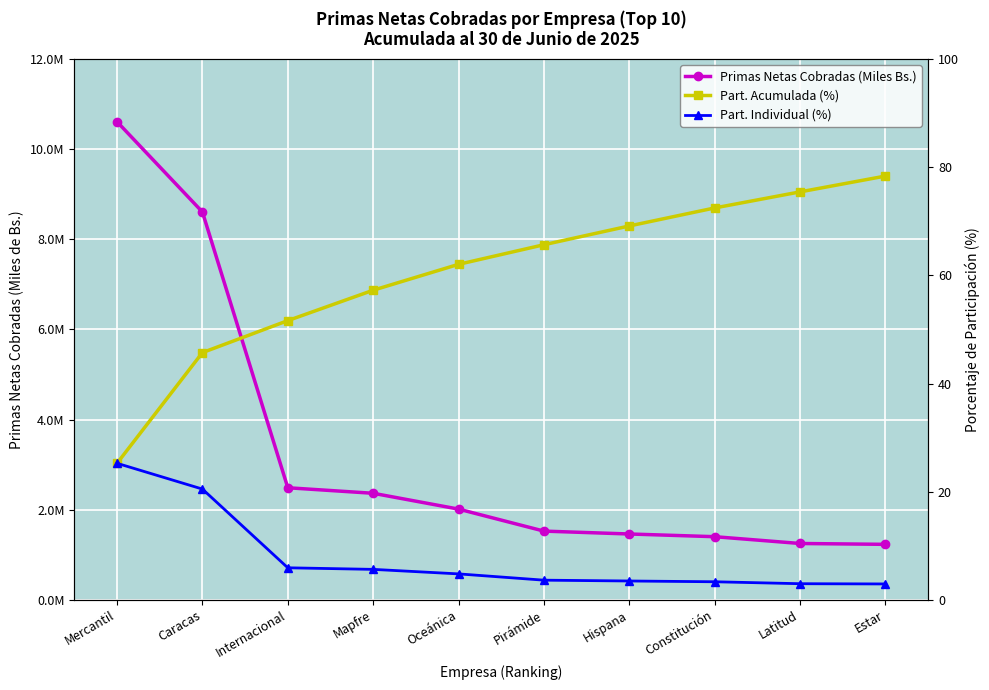

How many distinct data groups are displayed?

3